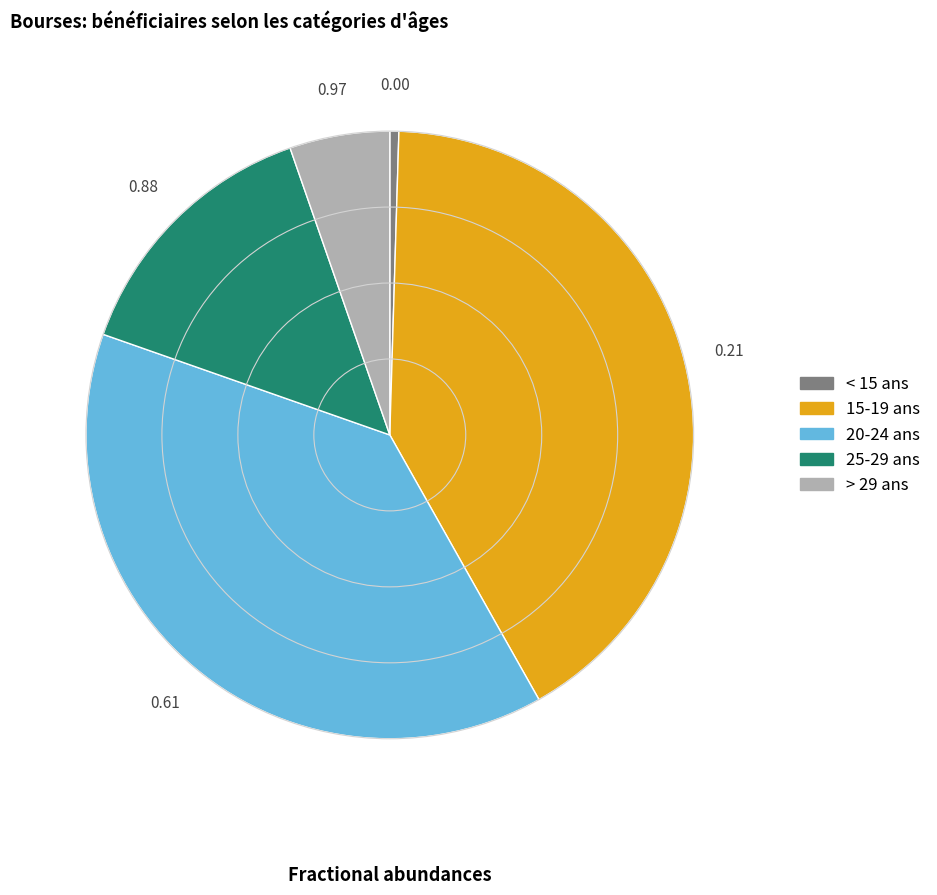

How many slices are in this pie chart?

5